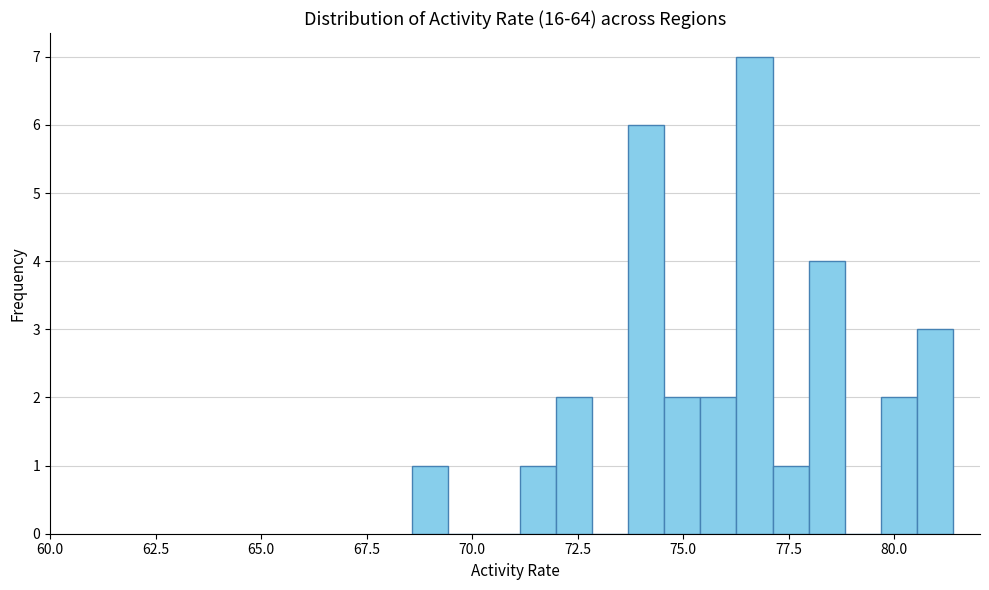

Around what value on the x-axis is the tallest bar? Give the approximate position of its centre, as read against the axis.

76.5